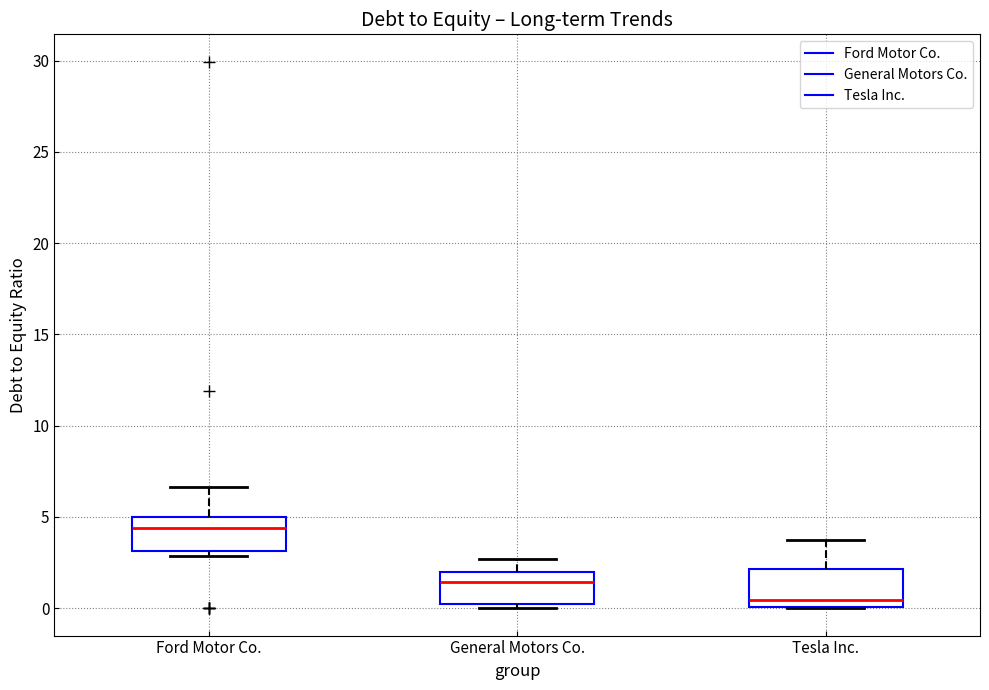

Reading left to right, read every box against the y-axis: the position of its median line, the range the box covers, and the ends of its whiskers. The values are not printed on the chart, so give them approximately, as read against the axis.

Ford Motor Co.: median 4.5, box 3.0 to 5.0, whiskers 3.0 (just below the box's lower edge) to 6.5
General Motors Co.: median 1.5, box 0.0 to 2.0, whiskers 0.0 (just below the box's lower edge) to 2.5
Tesla Inc.: median 0.5, box 0.0 to 2.0, whiskers 0.0 to 3.5